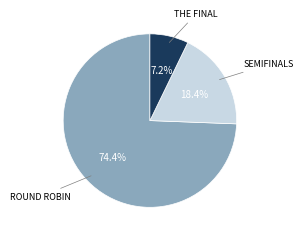

Is there any slice that represents more than half of the pie?

Yes